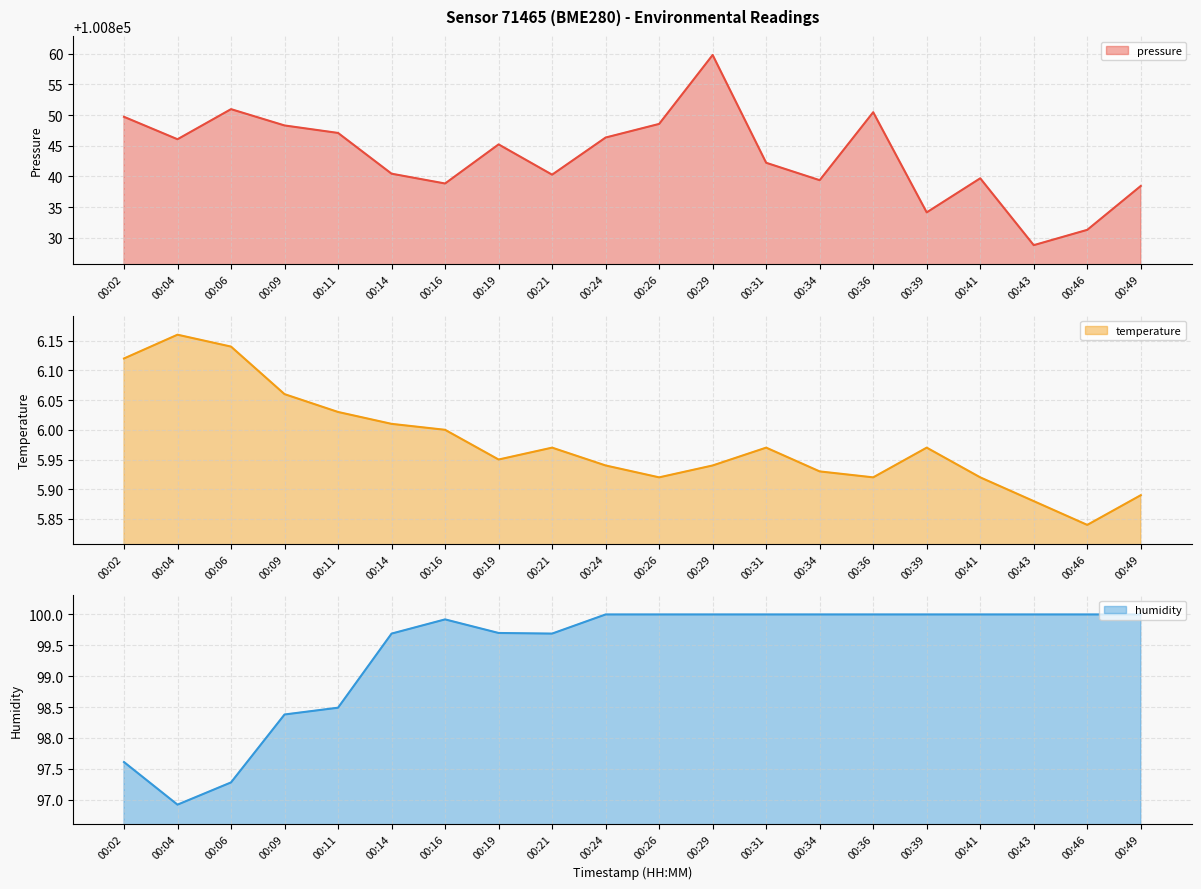

Rank the series at 00:24 from lowest to highest value.

temperature, humidity, pressure